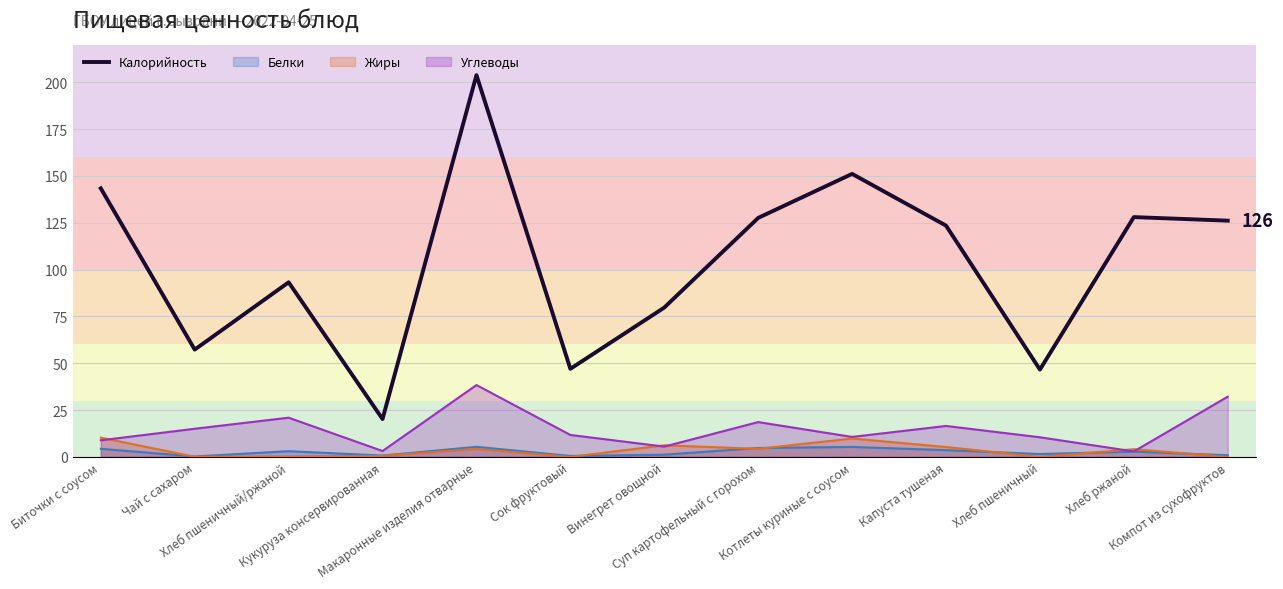

What is the sum of all values?

1347.3